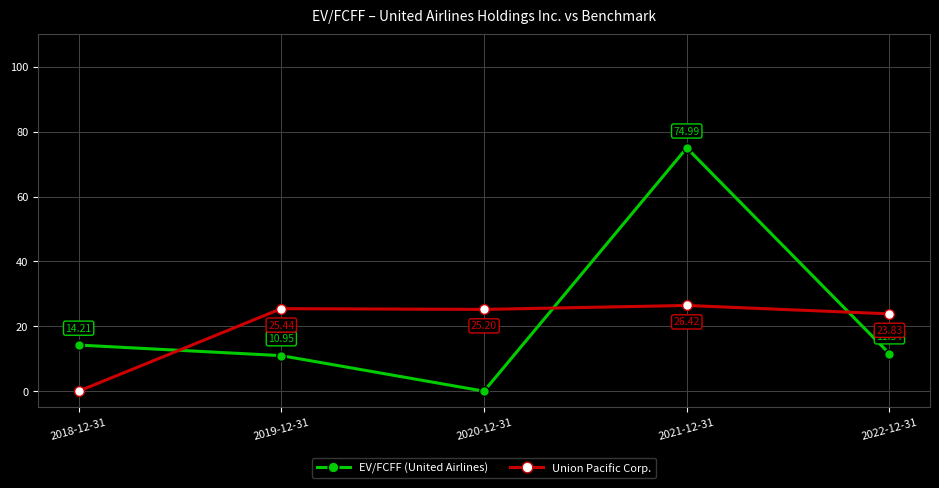

Where is EV/FCFF (United Airlines) nearest to the value 37?

2018-12-31